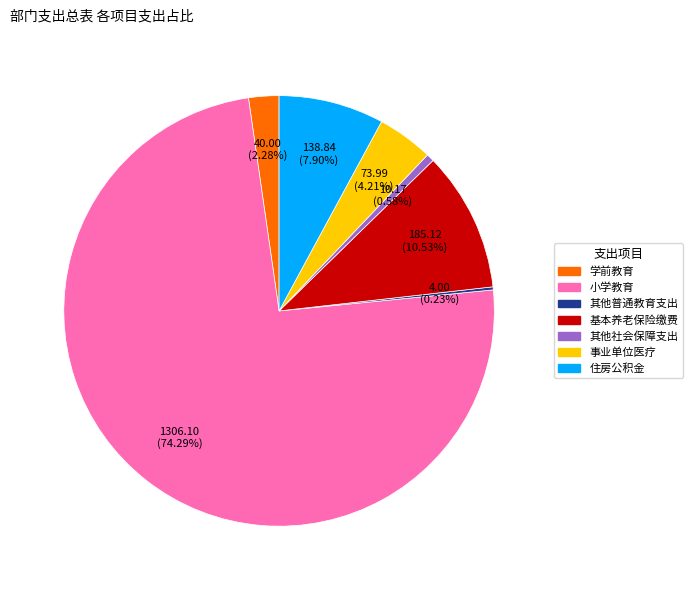

Do 事业单位医疗 and 基本养老保险缴费 together represent more than half of the pie?

No